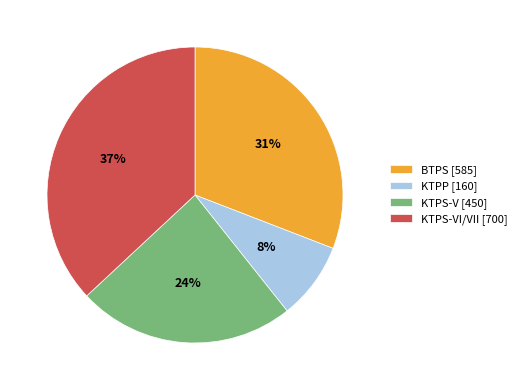

To the nearest percent, what is the average slice percentage?

25%